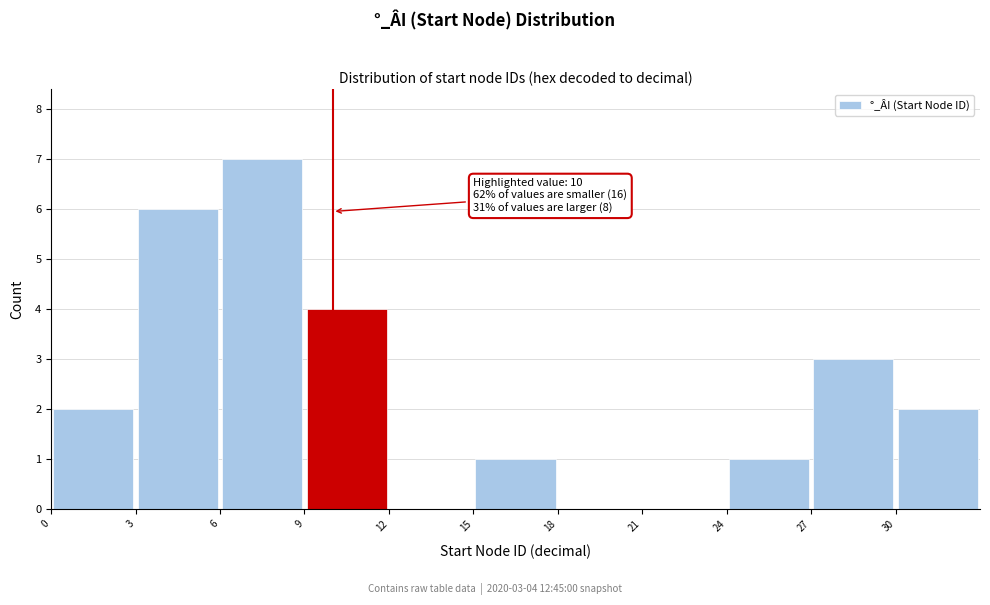

Which range on the x-axis has the tallest bar?

6 to 9